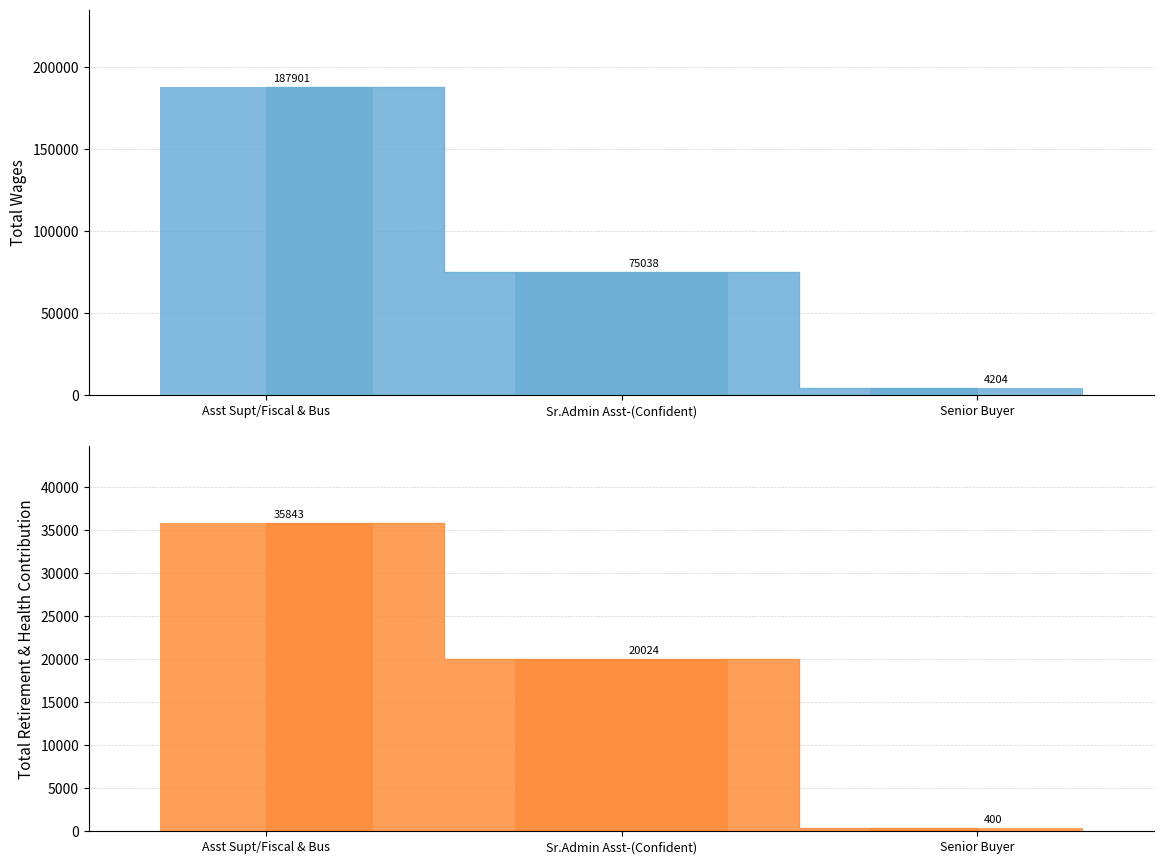

Reading left to right, what are all the values shown in this chart?

Total Wages: Asst Supt/Fiscal & Bus=187901	Sr.Admin Asst-(Confident)=75038	Senior Buyer=4204
Total Retirement & Health Contribution: Asst Supt/Fiscal & Bus=35843	Sr.Admin Asst-(Confident)=20024	Senior Buyer=400